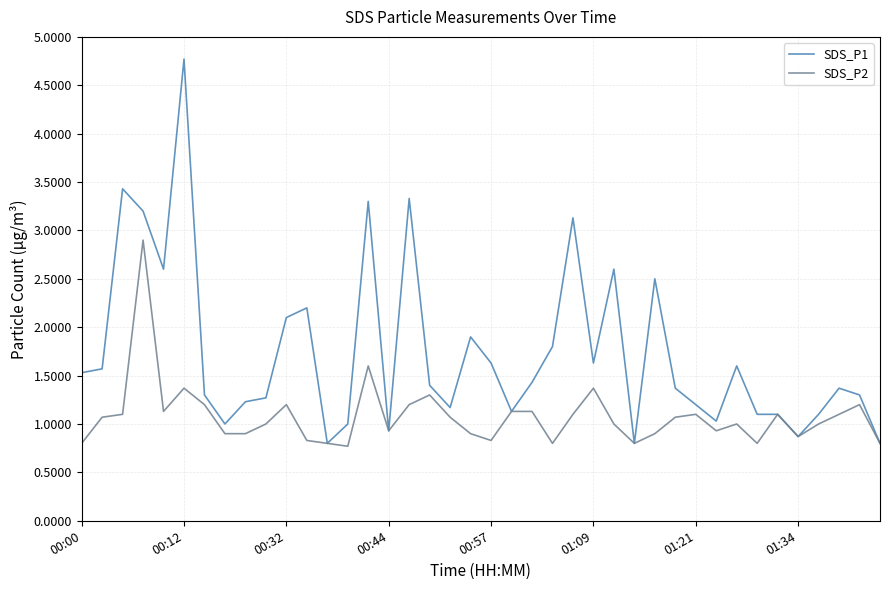

What is the maximum value for SDS_P1?

4.8